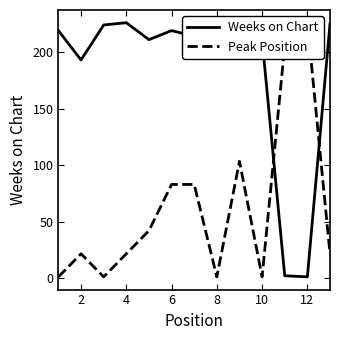

True or false: Weeks on Chart has a value of 1 at 12.

True